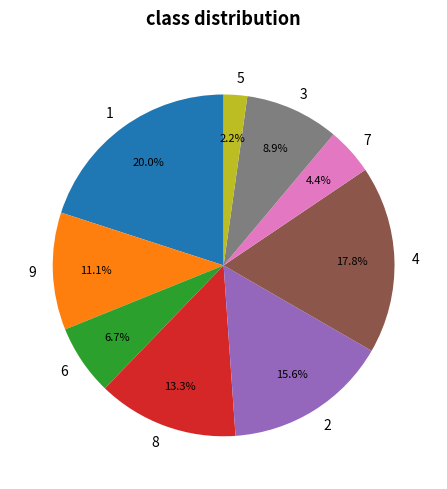

What portion of the pie excludes 7?

95.6%